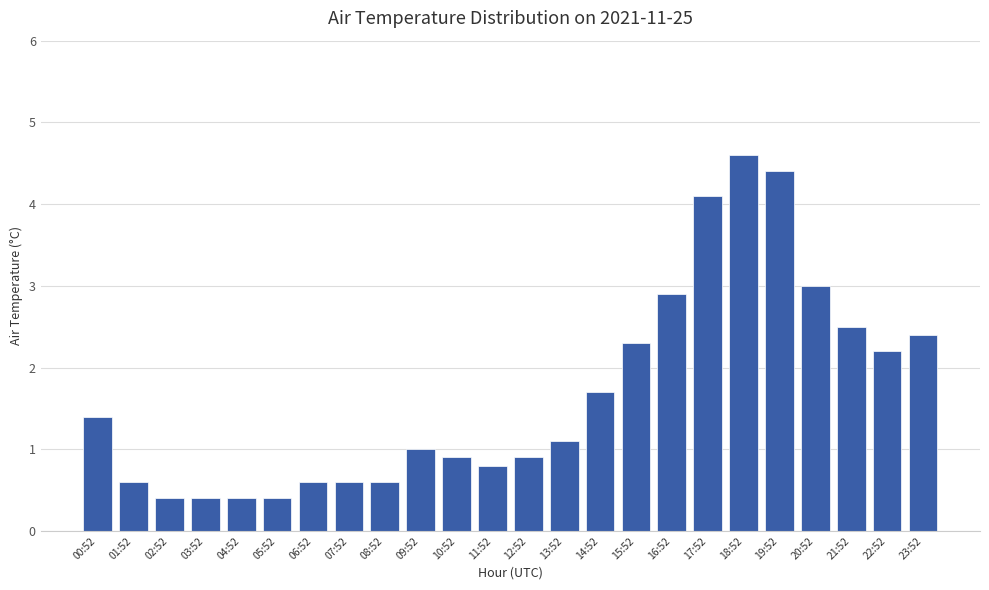

Between 04:52 and 23:52, which is larger?

23:52